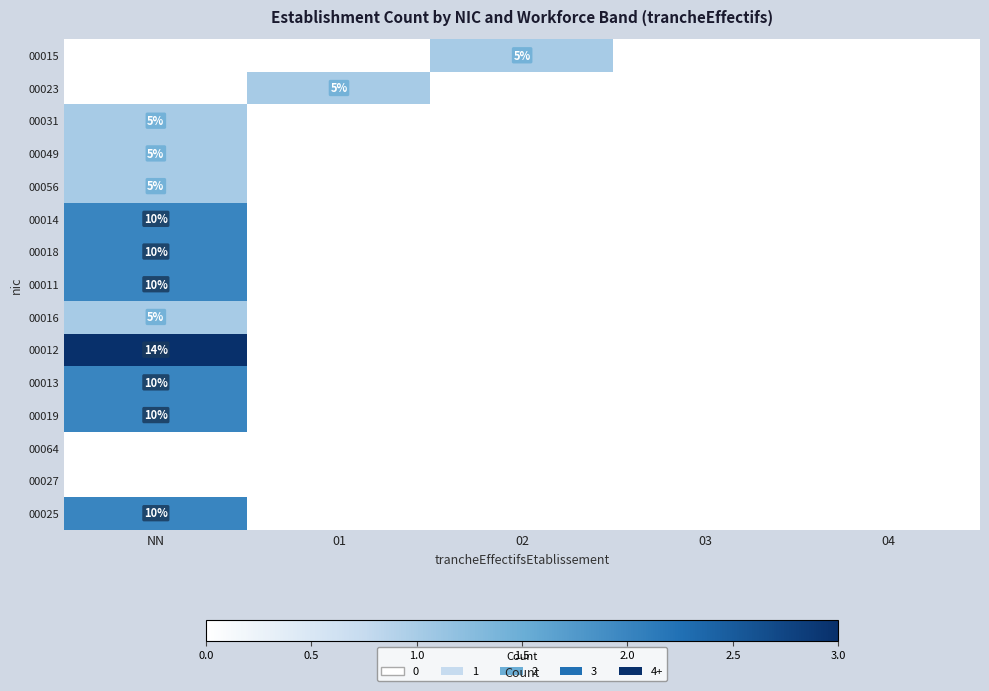

What is the total value across all series at 02?

1